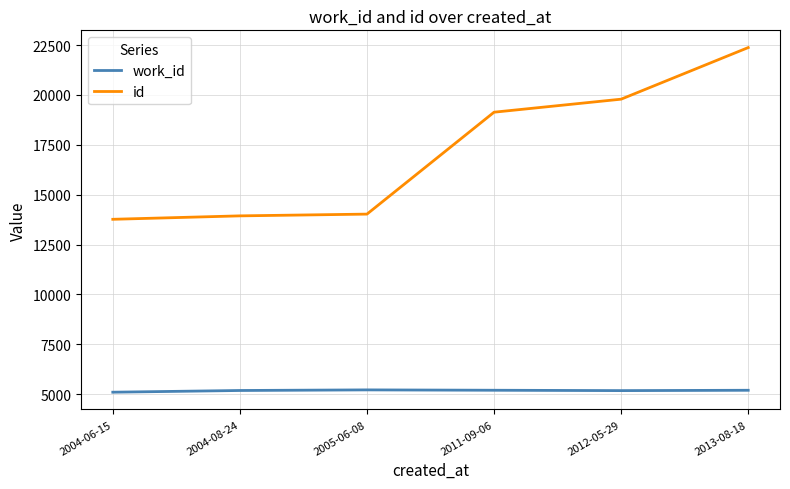

True or false: work_id and id cross at least once.

False